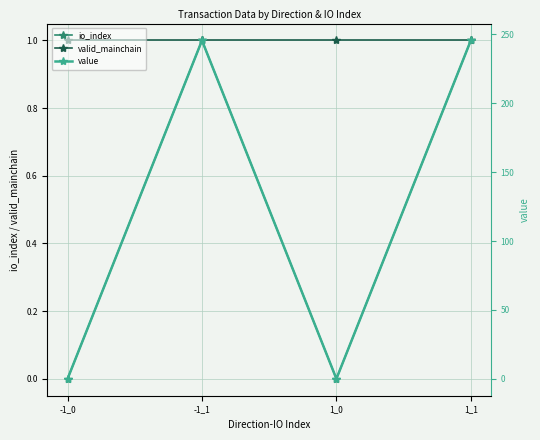

Rank the series by their maximum value, from highest to lowest.

value, io_index, valid_mainchain